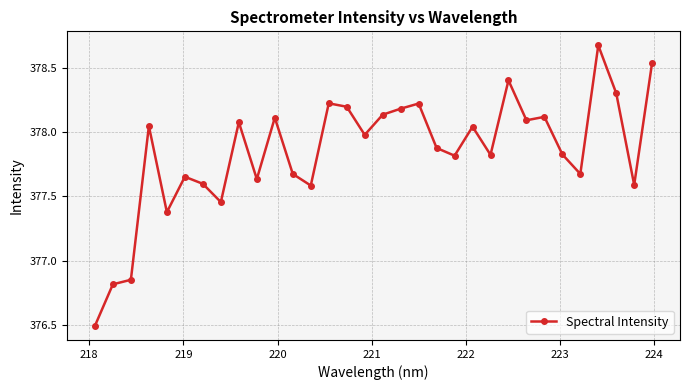

True or false: there are more than 2 points higher than both neighbors.

True